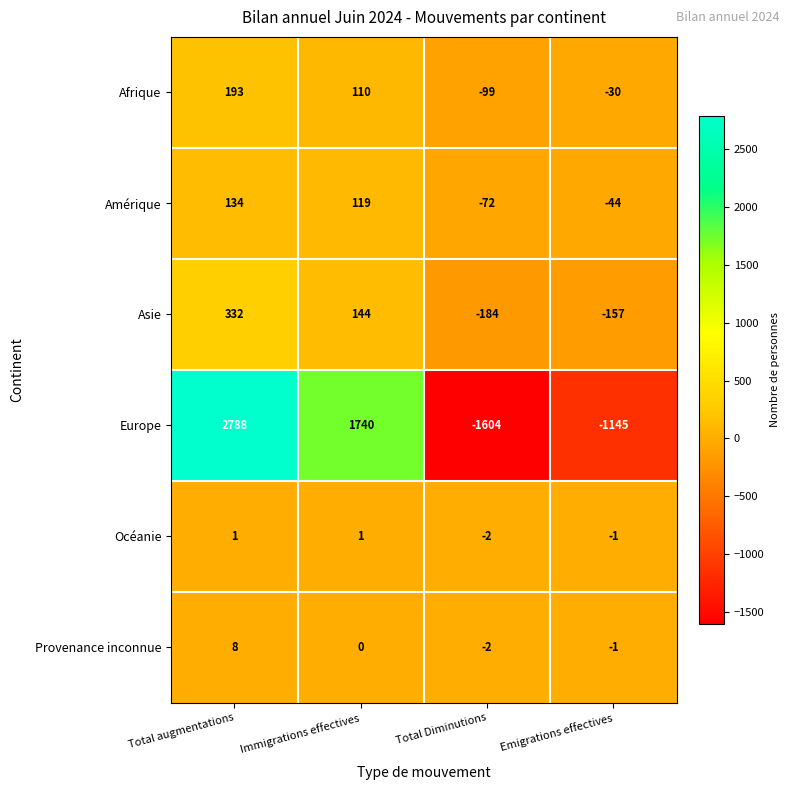

What is the sum of the Amérique values at Total Diminutions and Emigrations effectives?

-116